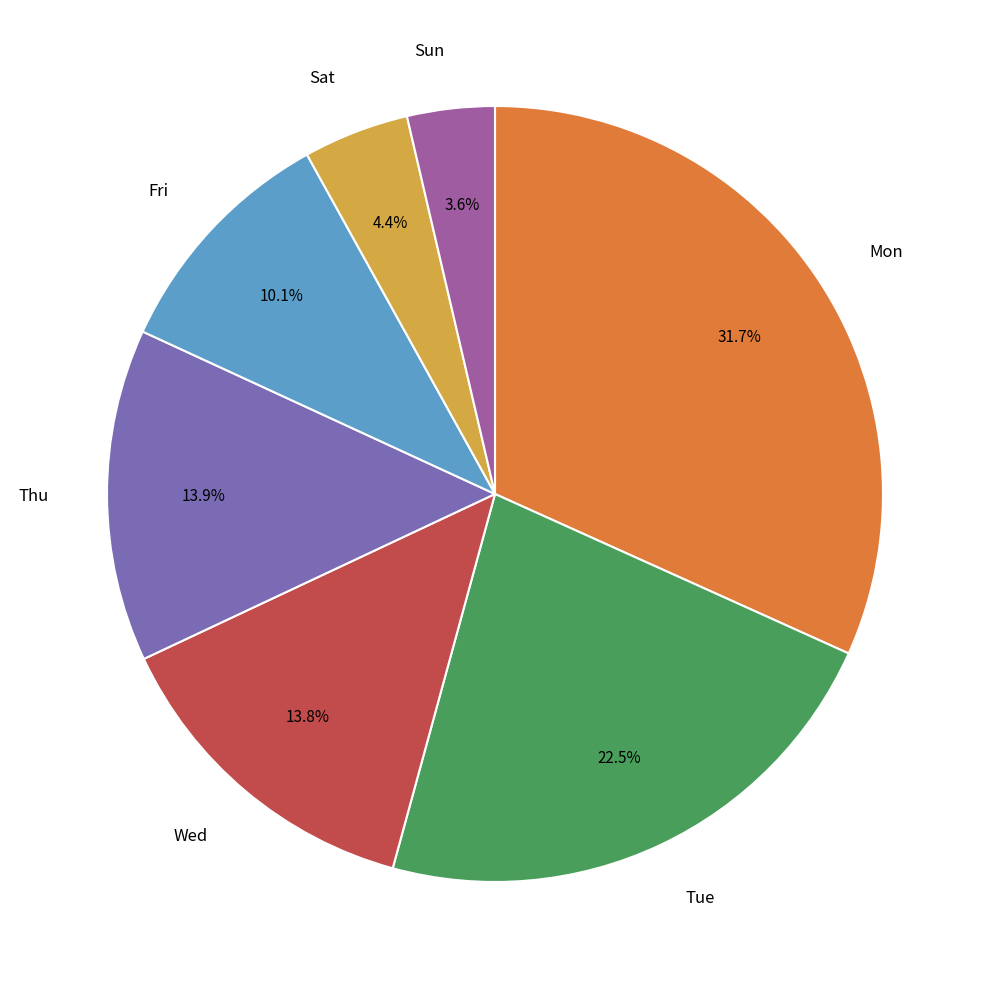

How many slices are in this pie chart?

7